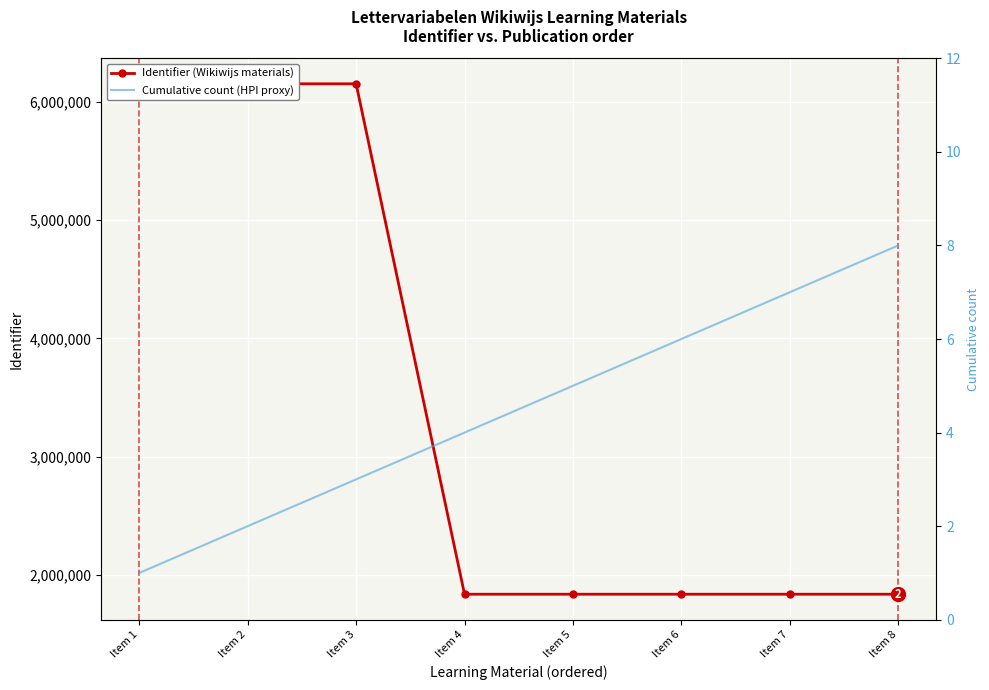

Is the value of Cumulative count (HPI proxy) at Item 3 greater than the value of Identifier (Wikiwijs materials) at Item 6?

No